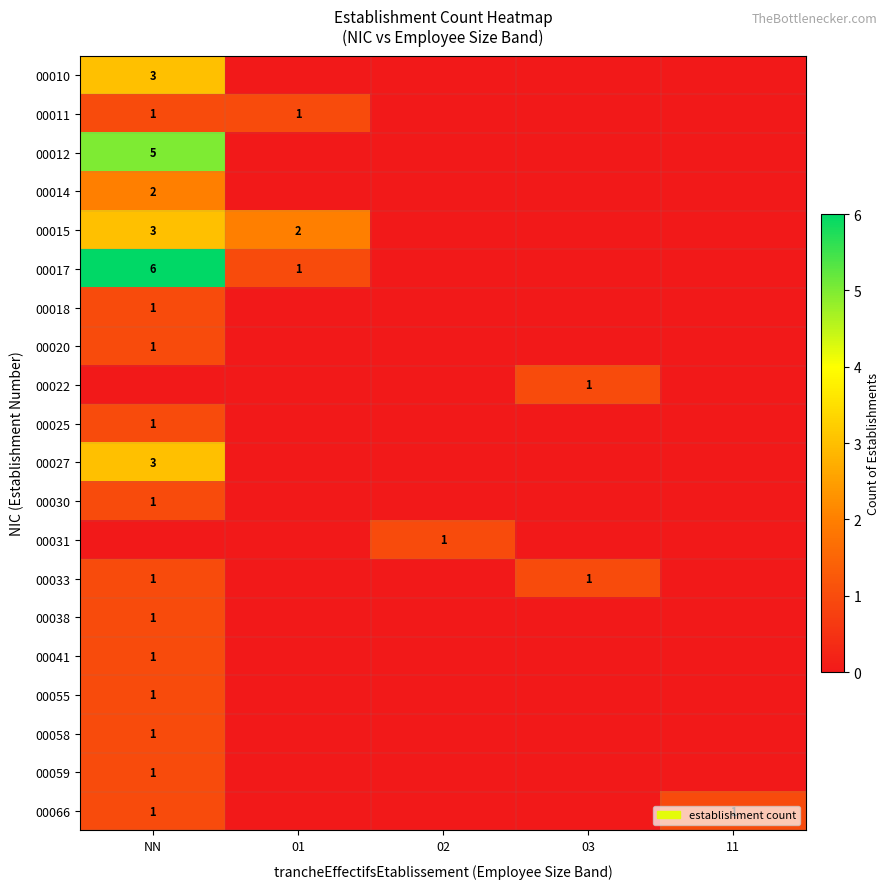

Between 03 and 01, which is larger?

03